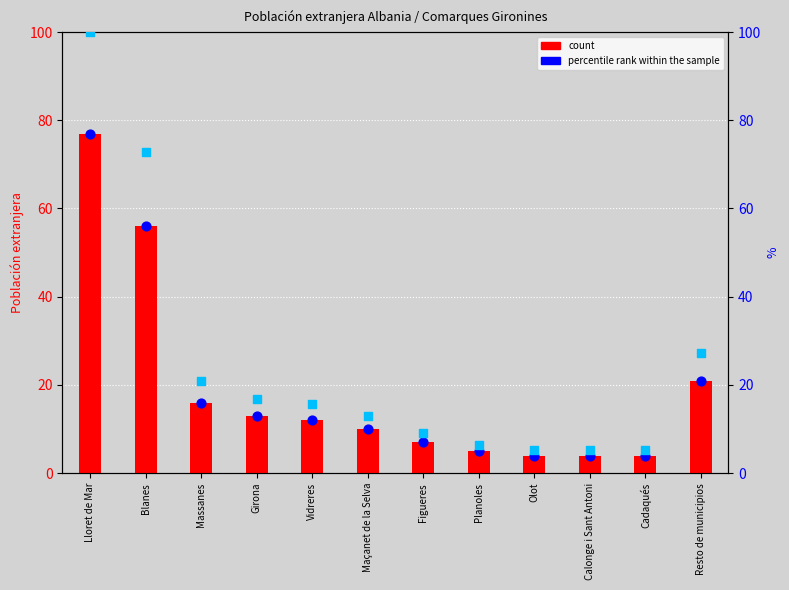

Which series reaches the maximum Y coordinate?

percentile rank within the sample